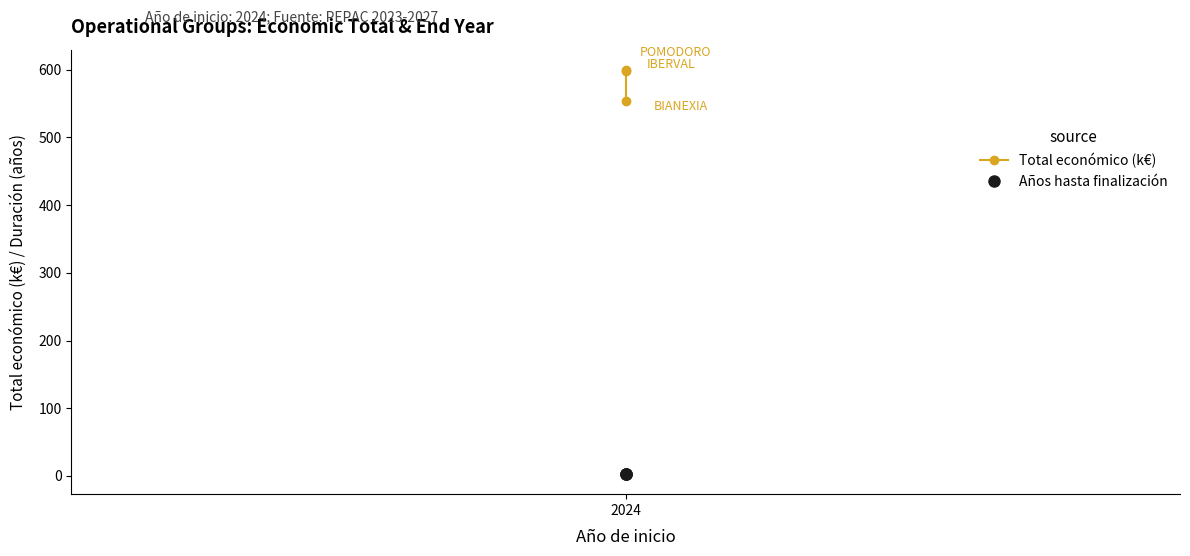

What is the approximate value of Total económico (k€) at 2024?

599.5